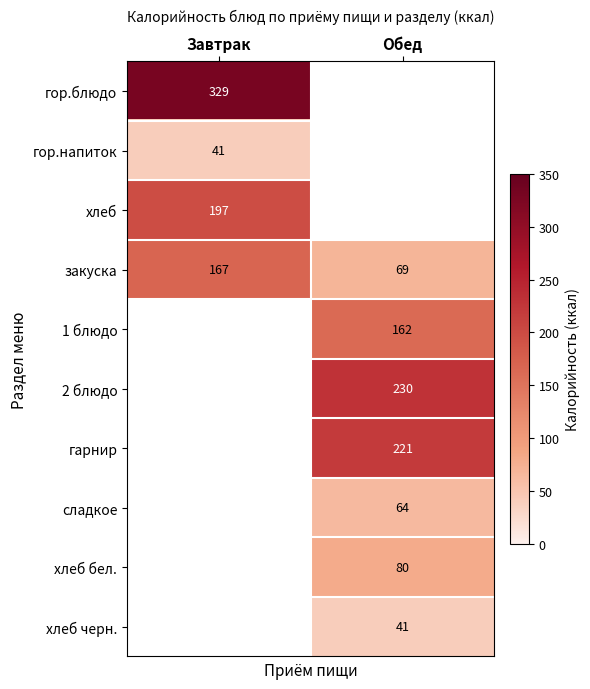

At how many categories does at least one series exceed 295?

1